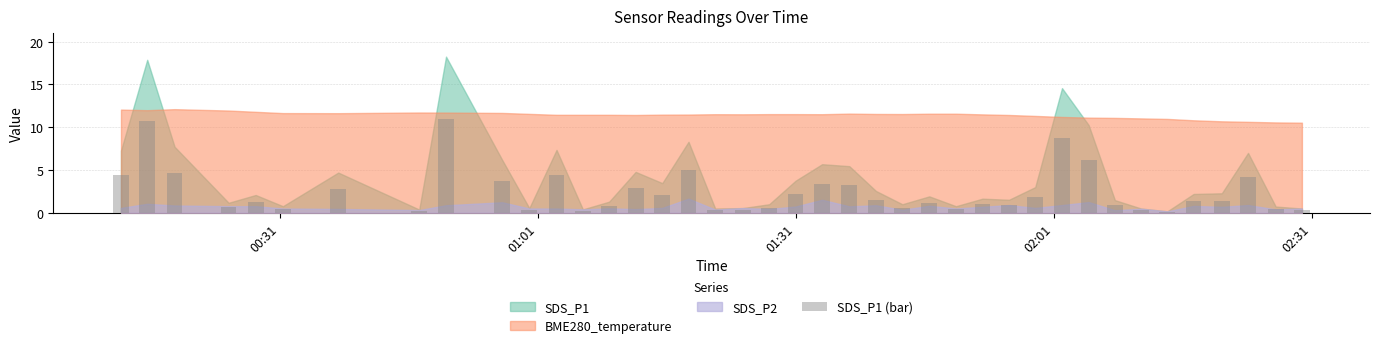

What is the smallest value displayed?

0.1